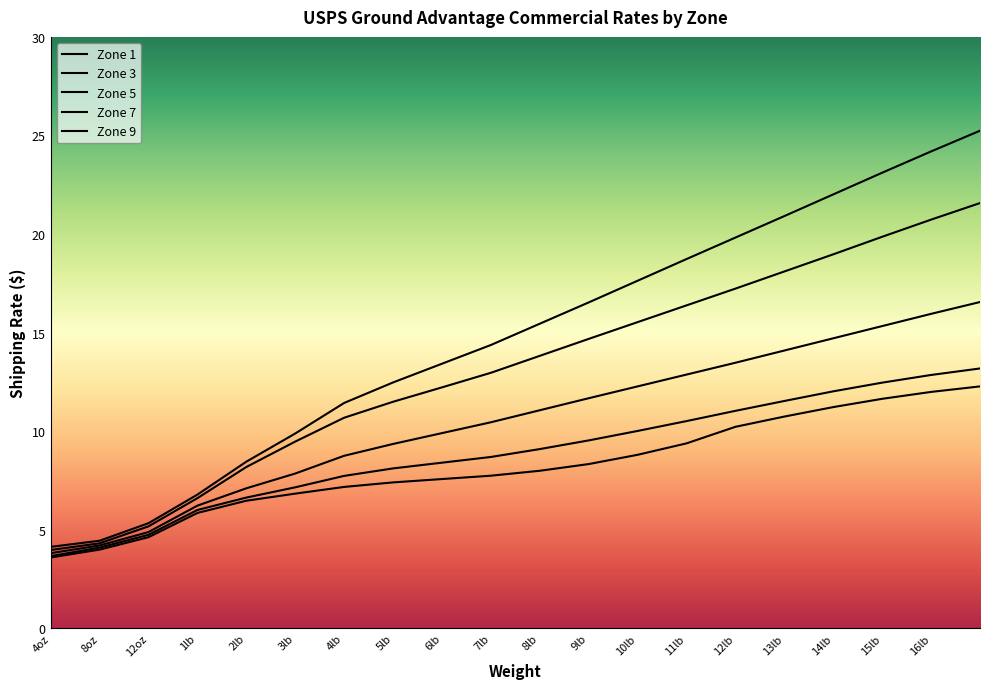

Which series has the widest spread of values?

Zone 9